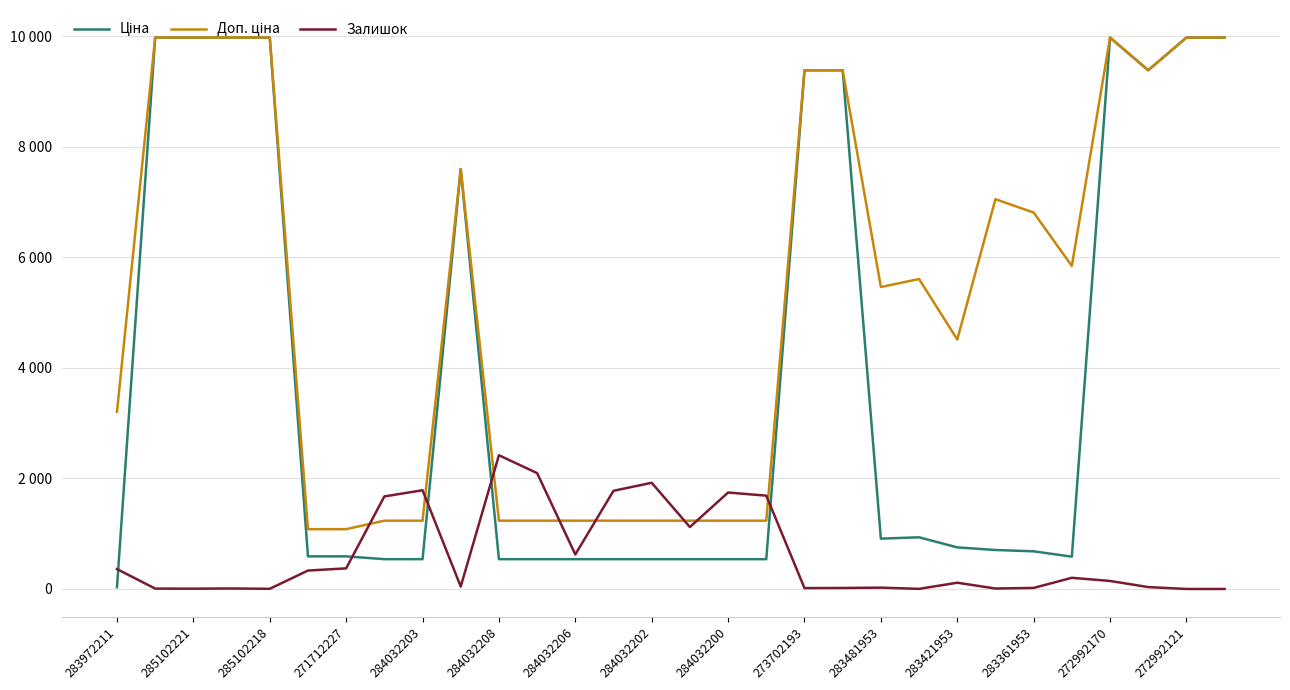

Where does the Залишок series first go above 145?

283972211